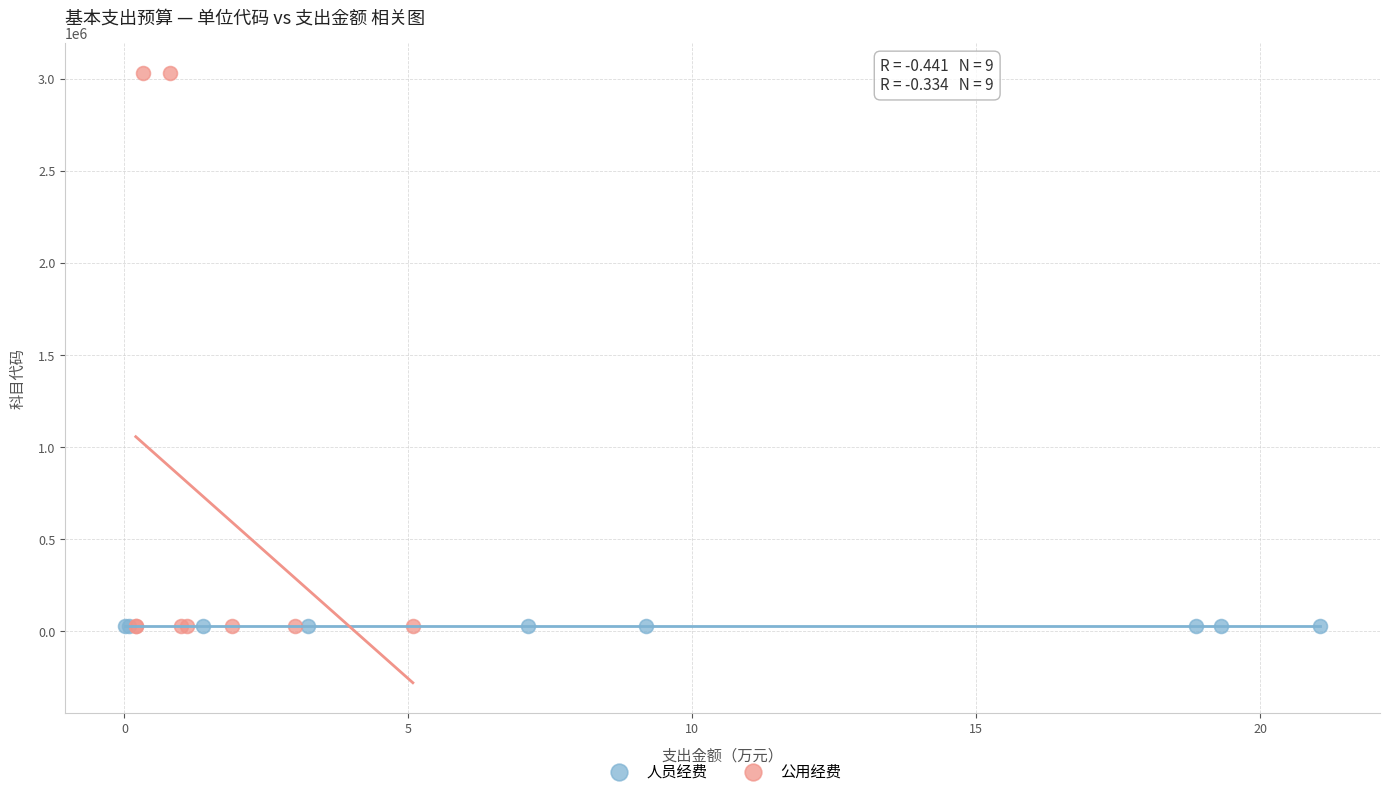

Which series reaches the maximum Y coordinate?

公用经费